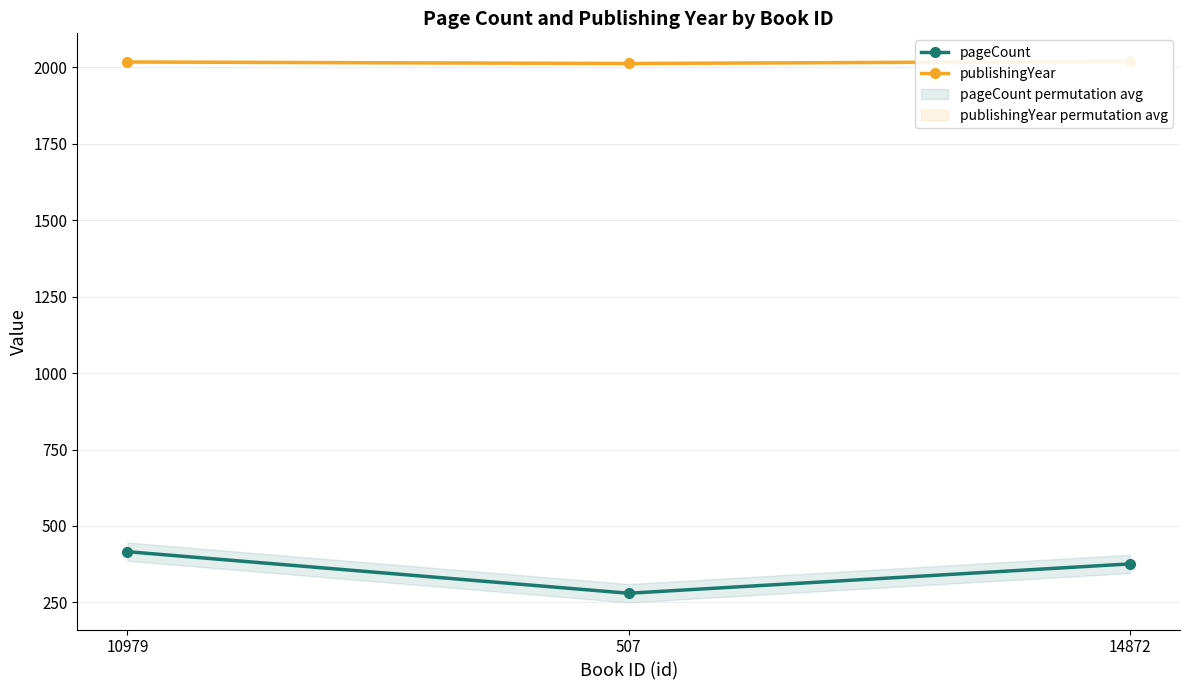

At which label does pageCount reach its minimum?

507